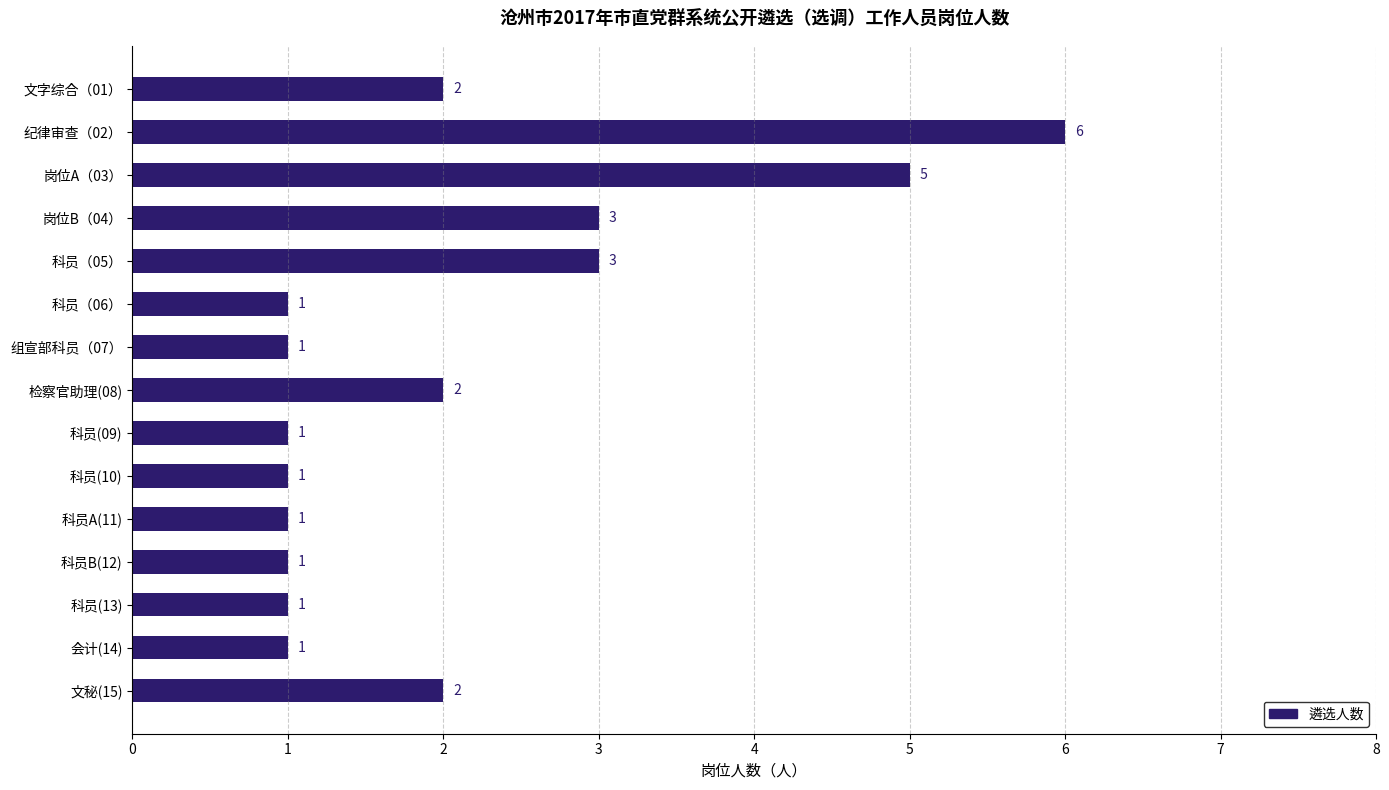

Which label corresponds to the largest value in the chart?

纪律审查（02）